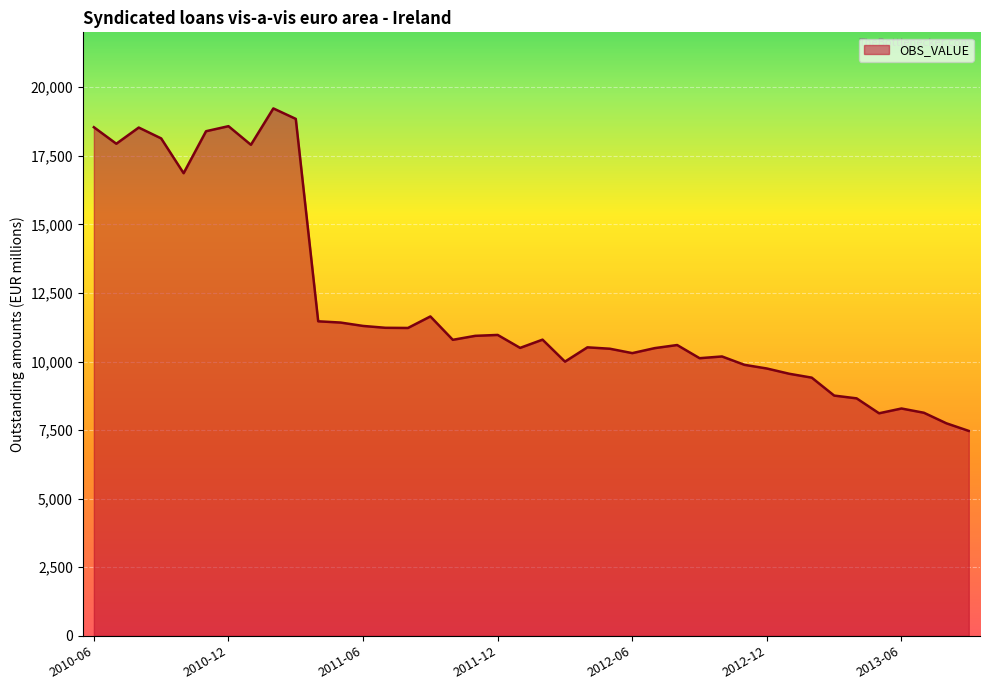

What is the minimum value shown in the chart?

7470